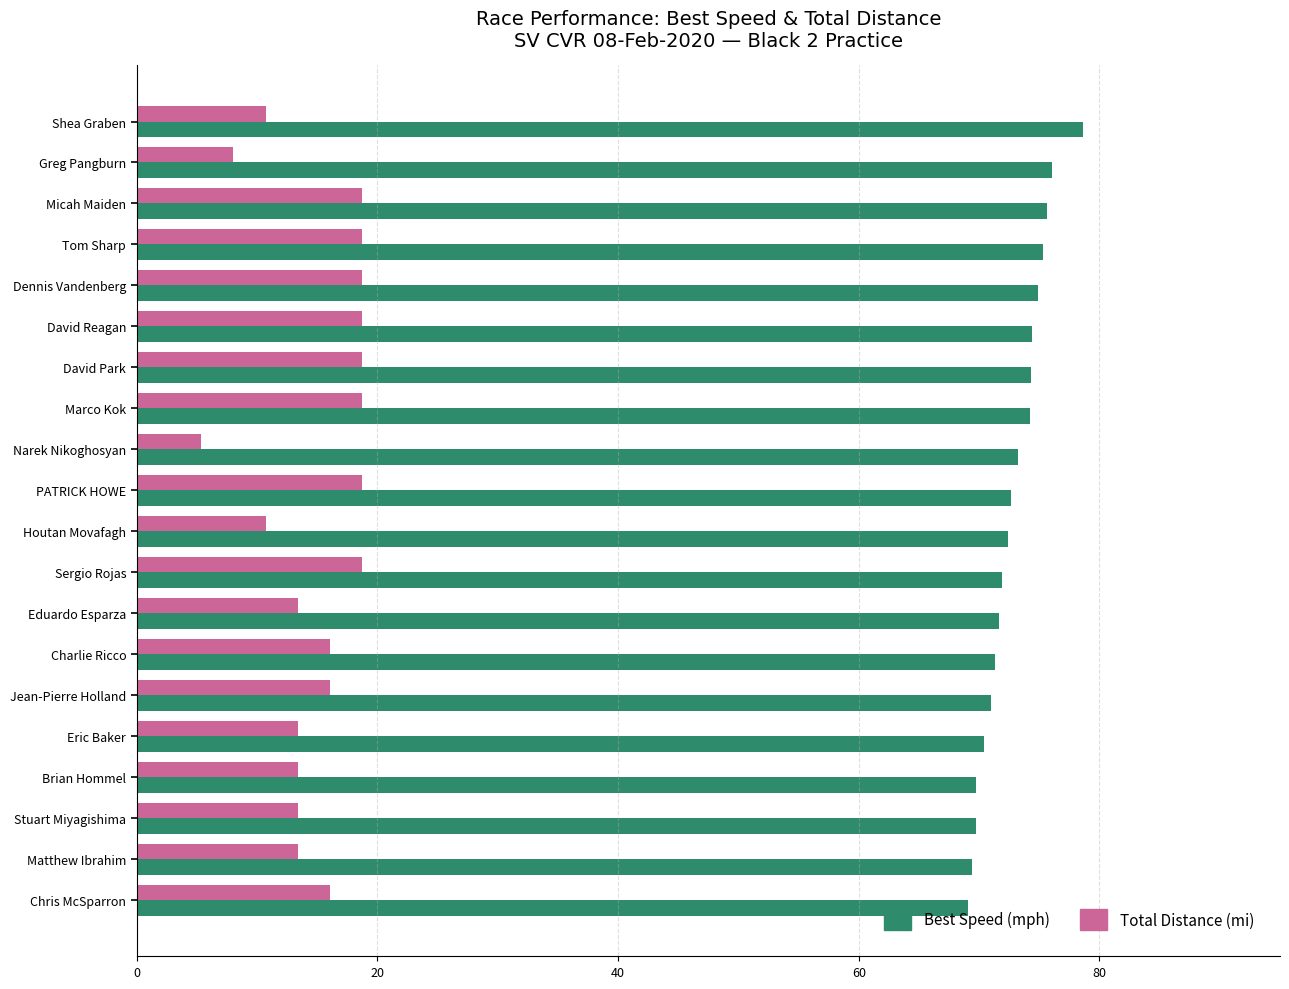

What are all the series names shown in the legend?

Best Speed (mph), Total Distance (mi)